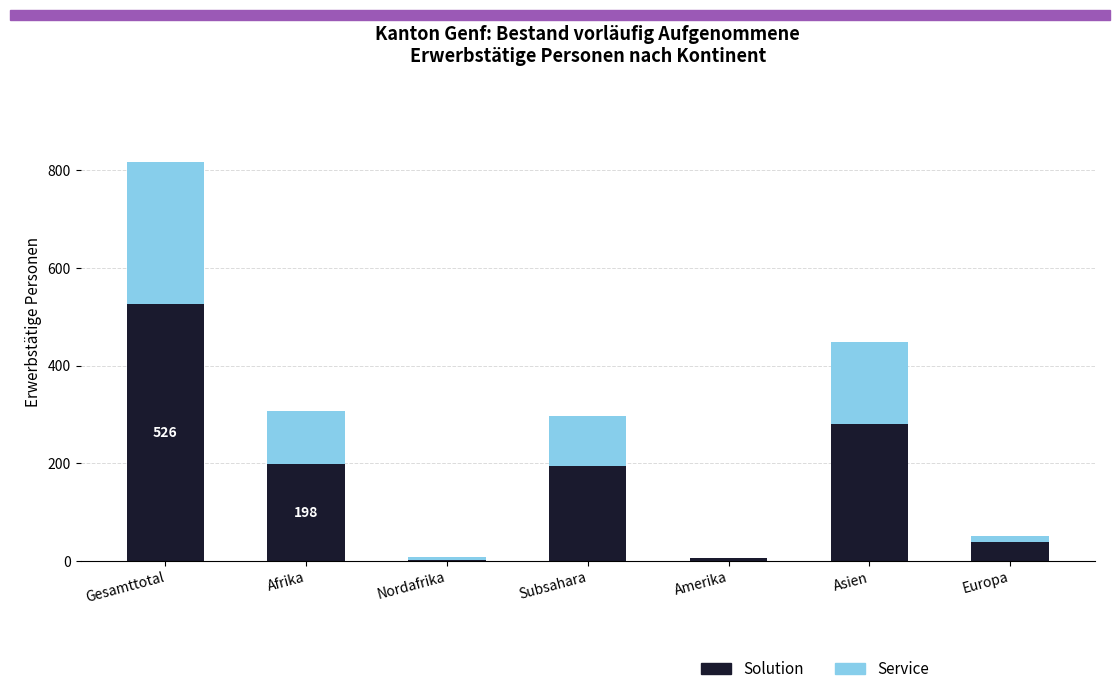

At which category is the sum across all series the highest?

Gesamttotal